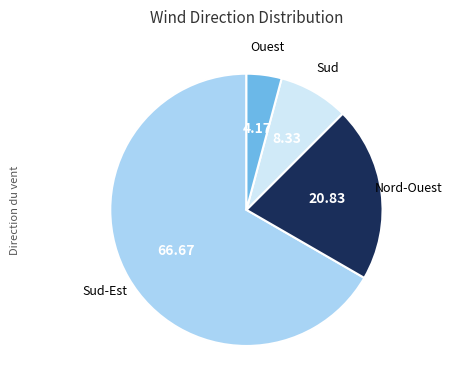

Does any single category account for the majority?

Yes